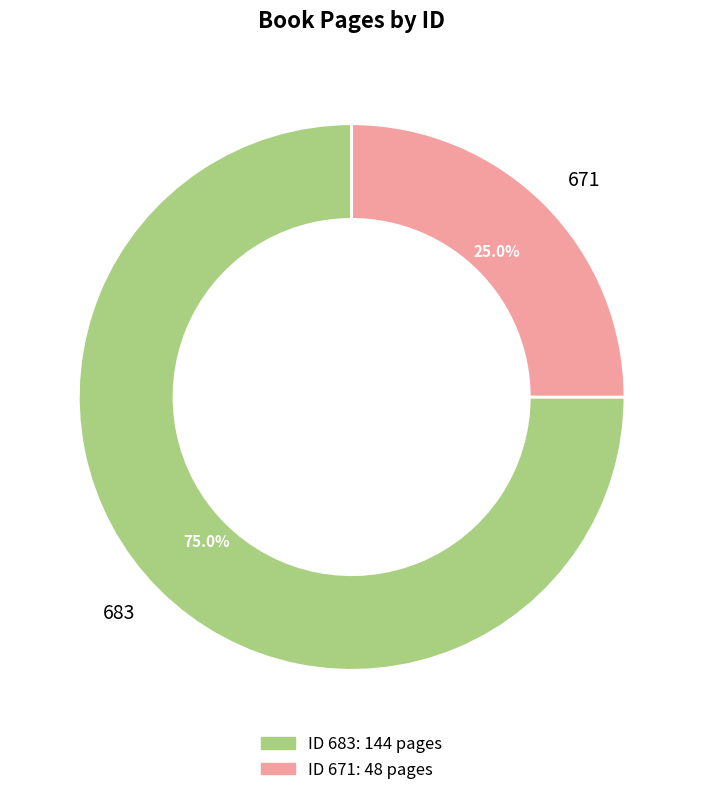

Combined, what portion of the pie is 683 and 671?

100.0%